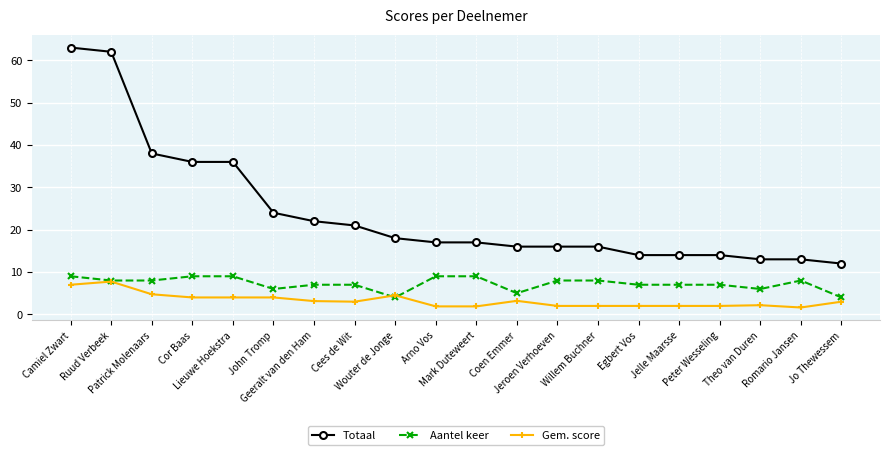

What is the label of the 14th point from the left?

Willem Buchner